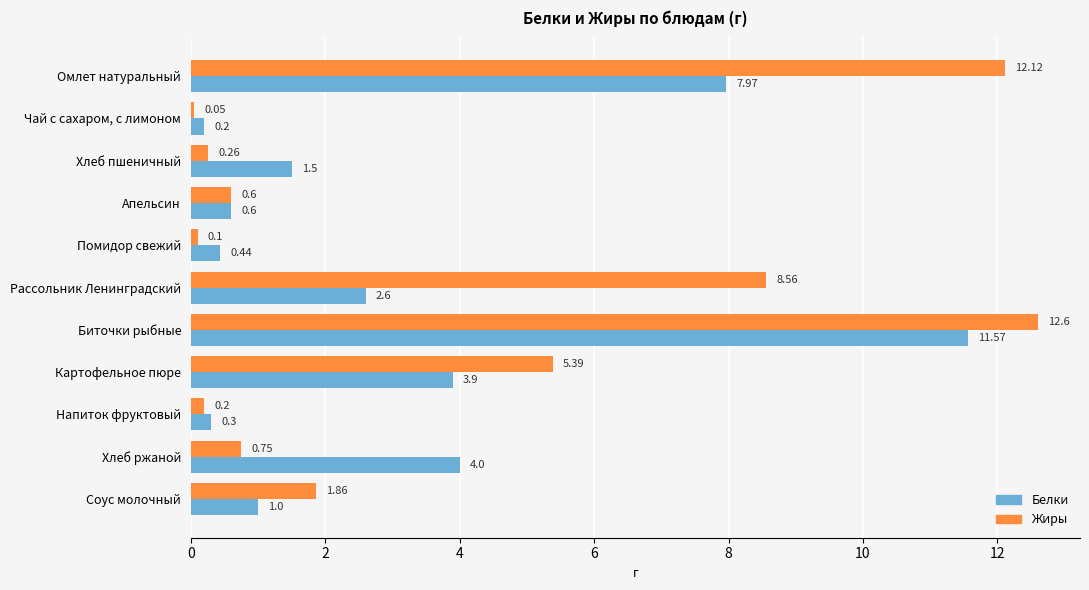

How many values in the Белки series are below 1?

4